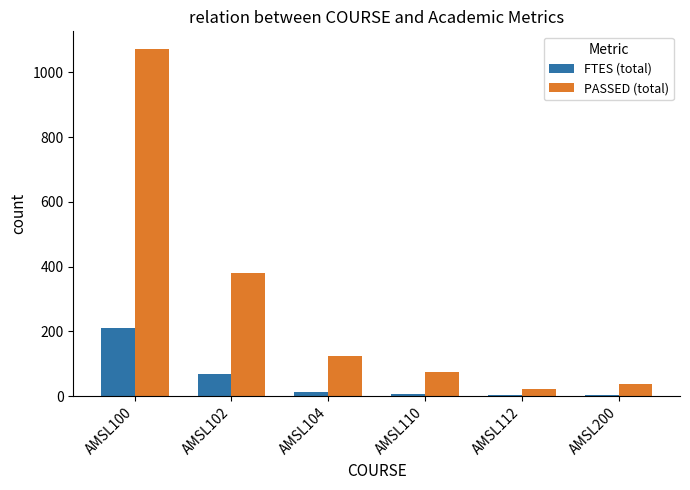

What is the sum of the PASSED (total) values at AMSL112 and AMSL102?

403.0